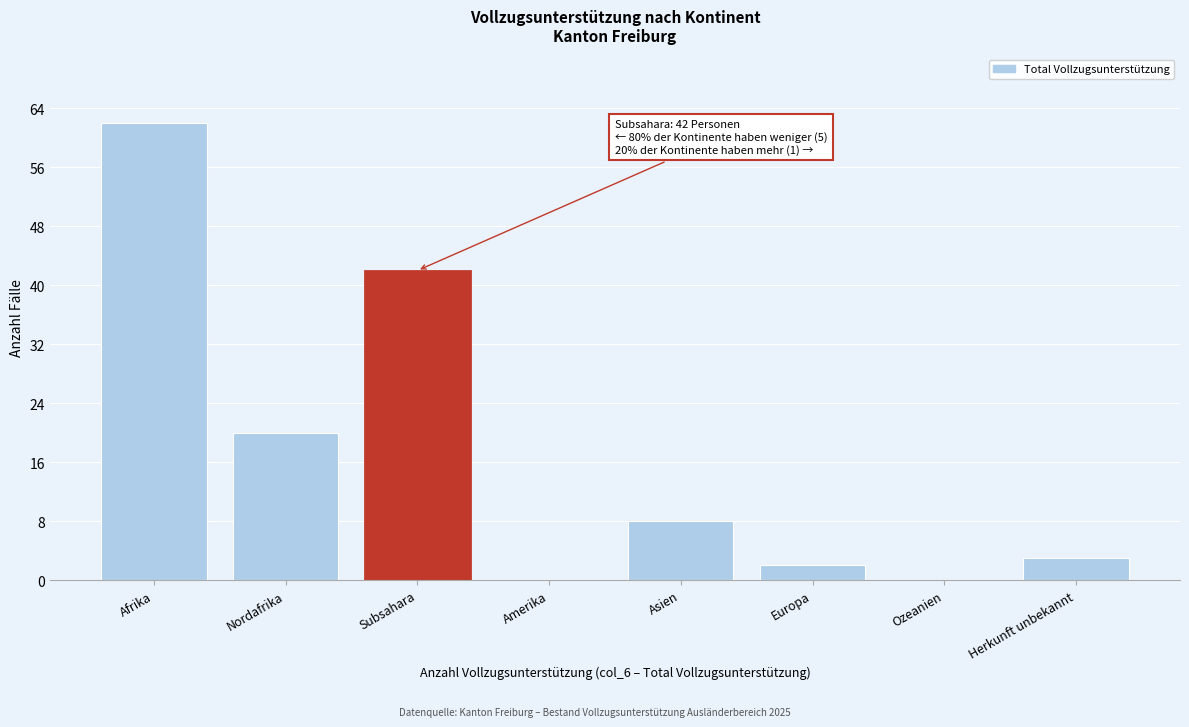

Reading right to left, extract all data points from this chart.

Herkunft unbekannt=3	Ozeanien=0	Europa=2	Asien=8	Amerika=0	Subsahara=42	Nordafrika=20	Afrika=62